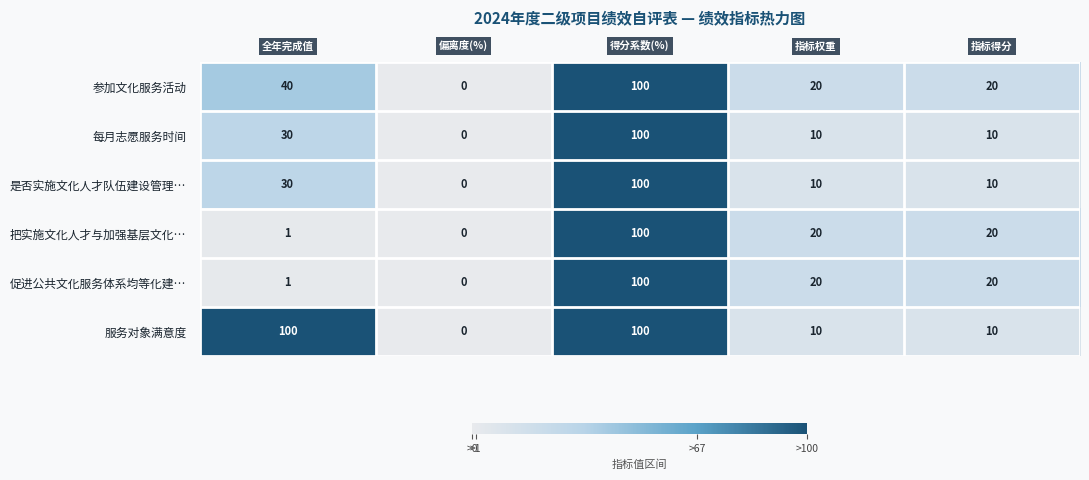

How many distinct data groups are displayed?

6